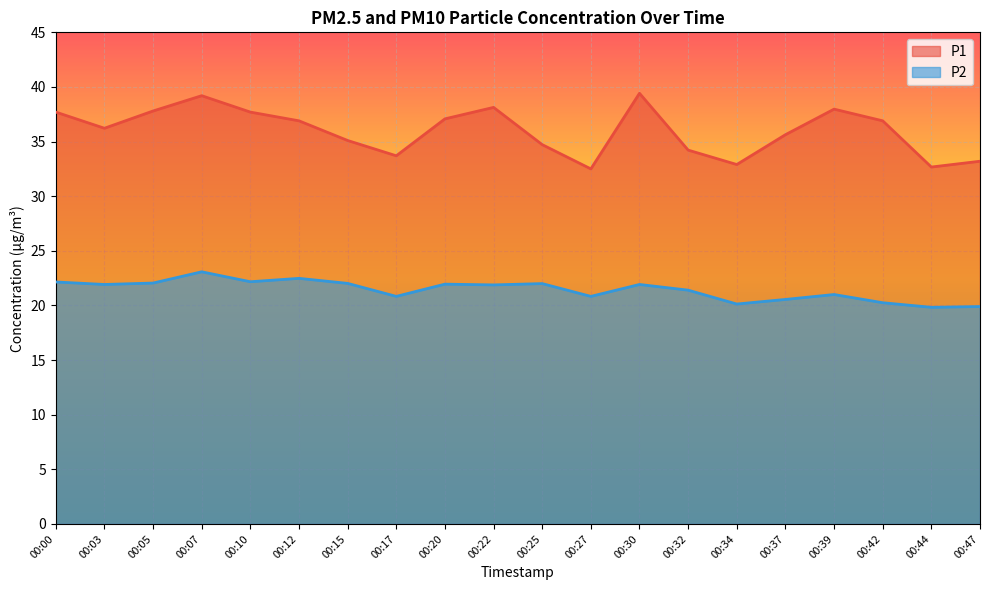

Reading left to right, transcribe all the data shown in this chart.

P1: 00:00=37.7	00:03=36.2	00:05=37.8	00:07=39.2	00:10=37.7	00:12=36.9	00:15=35.1	00:17=33.7	00:20=37.1	00:22=38.1	00:25=34.7	00:27=32.5	00:30=39.4	00:32=34.2	00:34=32.9	00:37=35.6	00:39=38.0	00:42=36.9	00:44=32.7	00:47=33.2
P2: 00:00=22.1	00:03=21.9	00:05=22.1	00:07=23.1	00:10=22.2	00:12=22.5	00:15=22.0	00:17=20.8	00:20=21.9	00:22=21.9	00:25=22.0	00:27=20.8	00:30=21.9	00:32=21.4	00:34=20.1	00:37=20.6	00:39=21.0	00:42=20.2	00:44=19.8	00:47=19.9